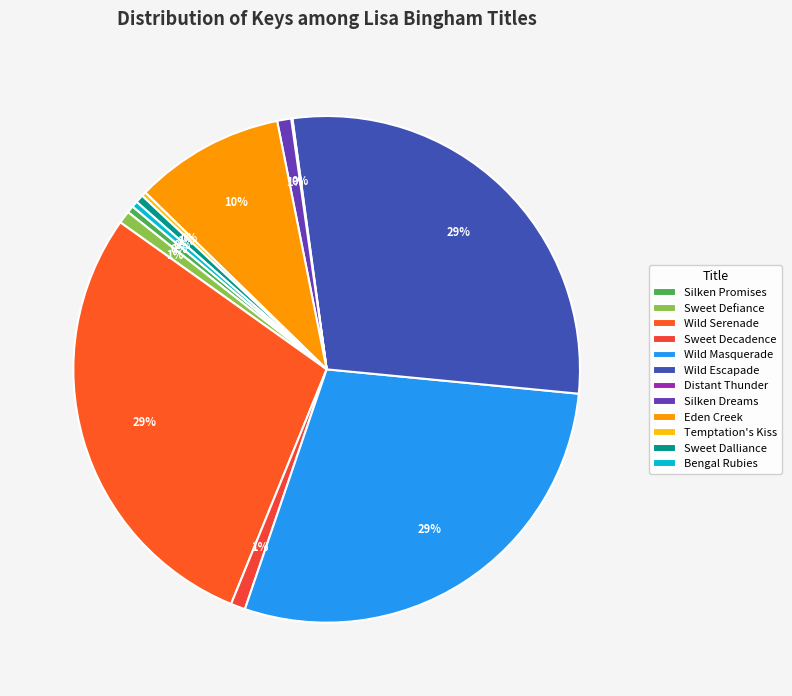

Is there any slice that represents more than half of the pie?

No